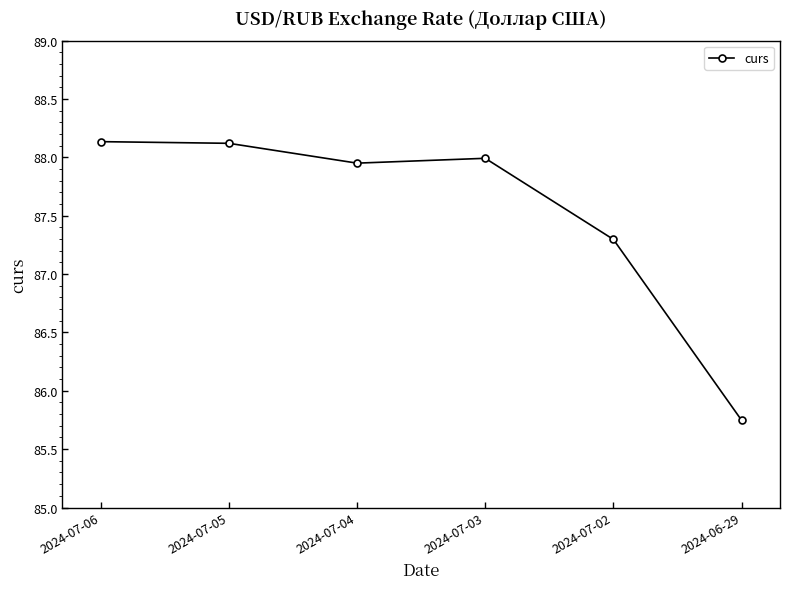

How many points are lower than both their immediate neighbors (excluding endpoints)?

1